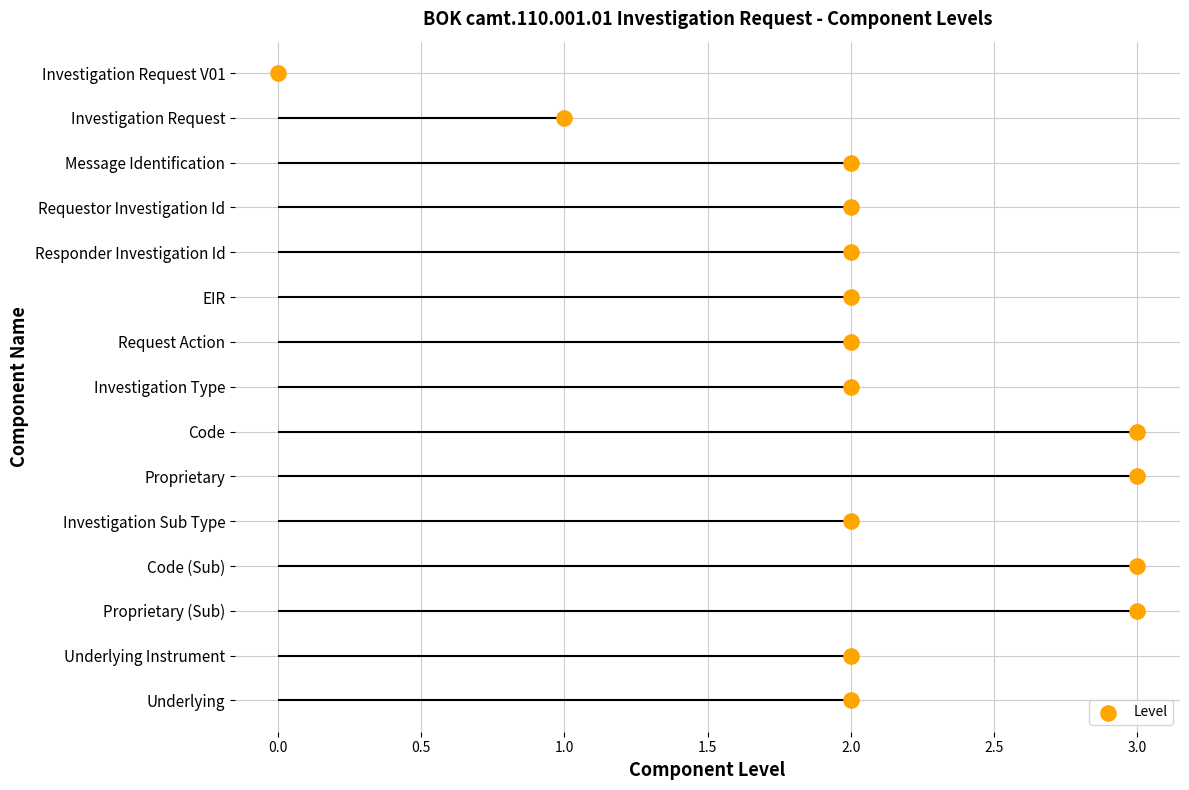

Approximately how many times larger is the value at 2.0 compared to 1.0?

3.0